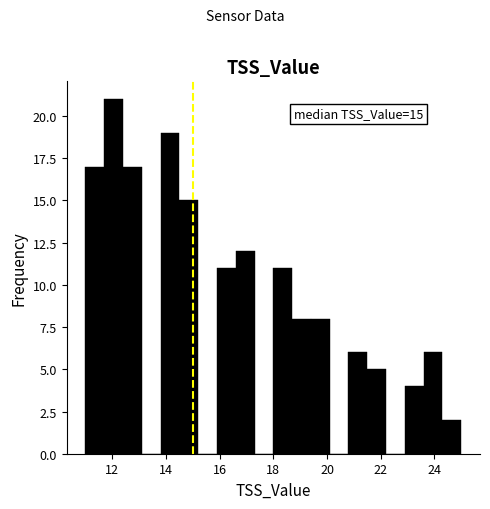

Read against the x-axis, roughly where is the centre of the tallest bar?

12.0